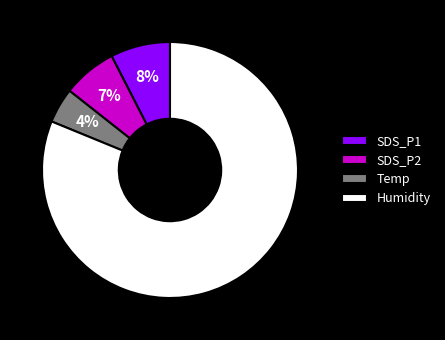

To the nearest percent, what percentage of the pie is Humidity?

81%